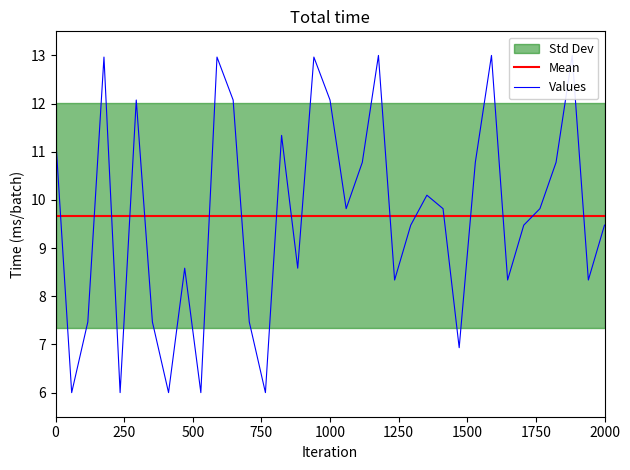

True or false: Mean has a value of 3.8 at 1500.

False